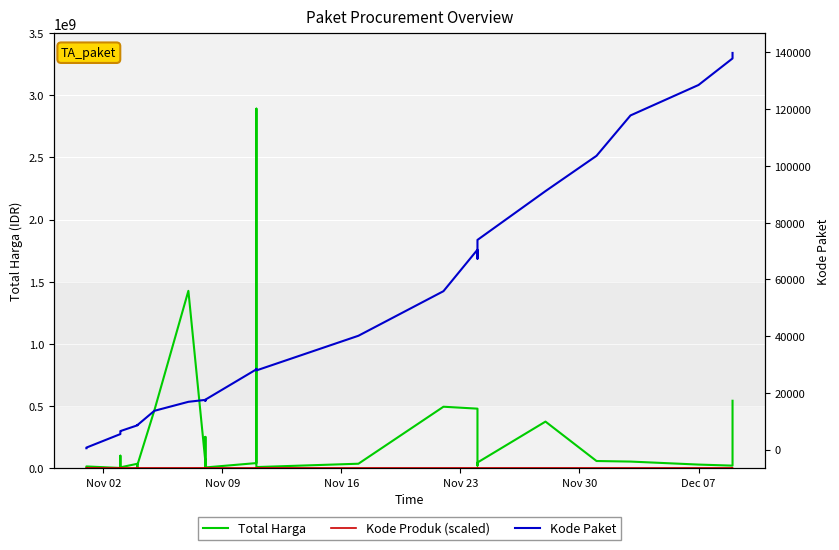

How many interior local valleys does the Kode Paket series have?

5